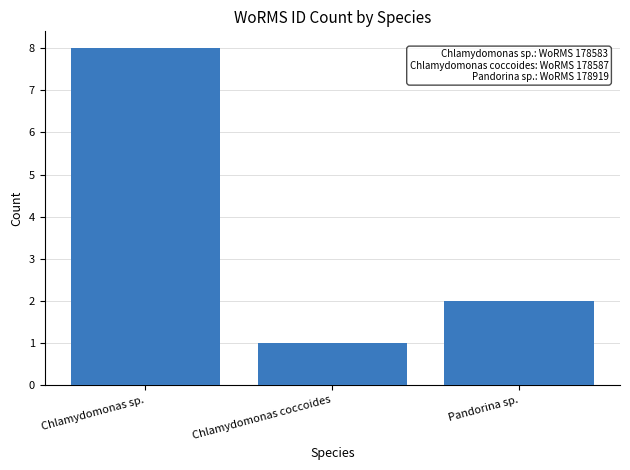

What is the maximum value shown in the chart?

8